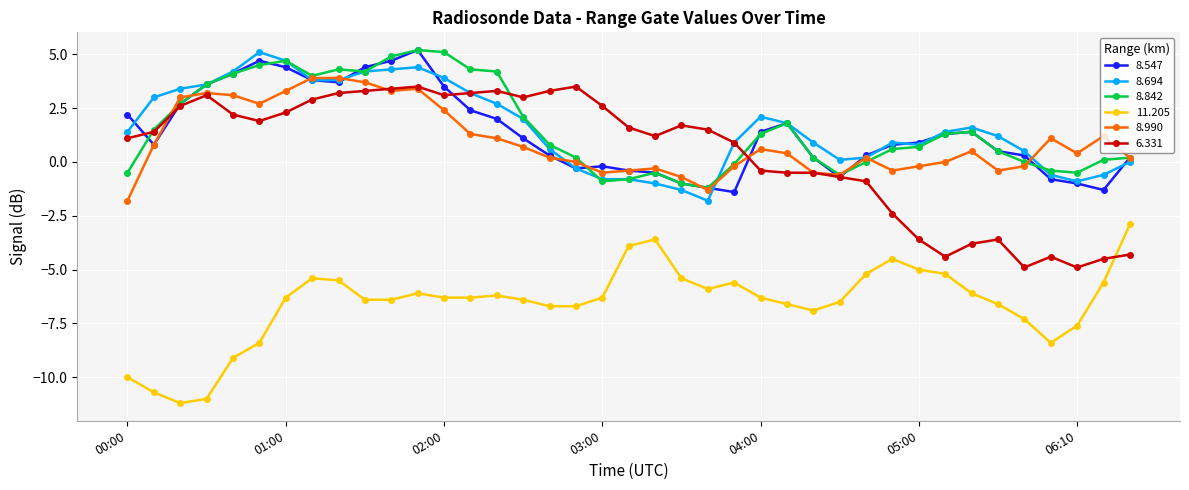

Count the number of categories in the chart.

39